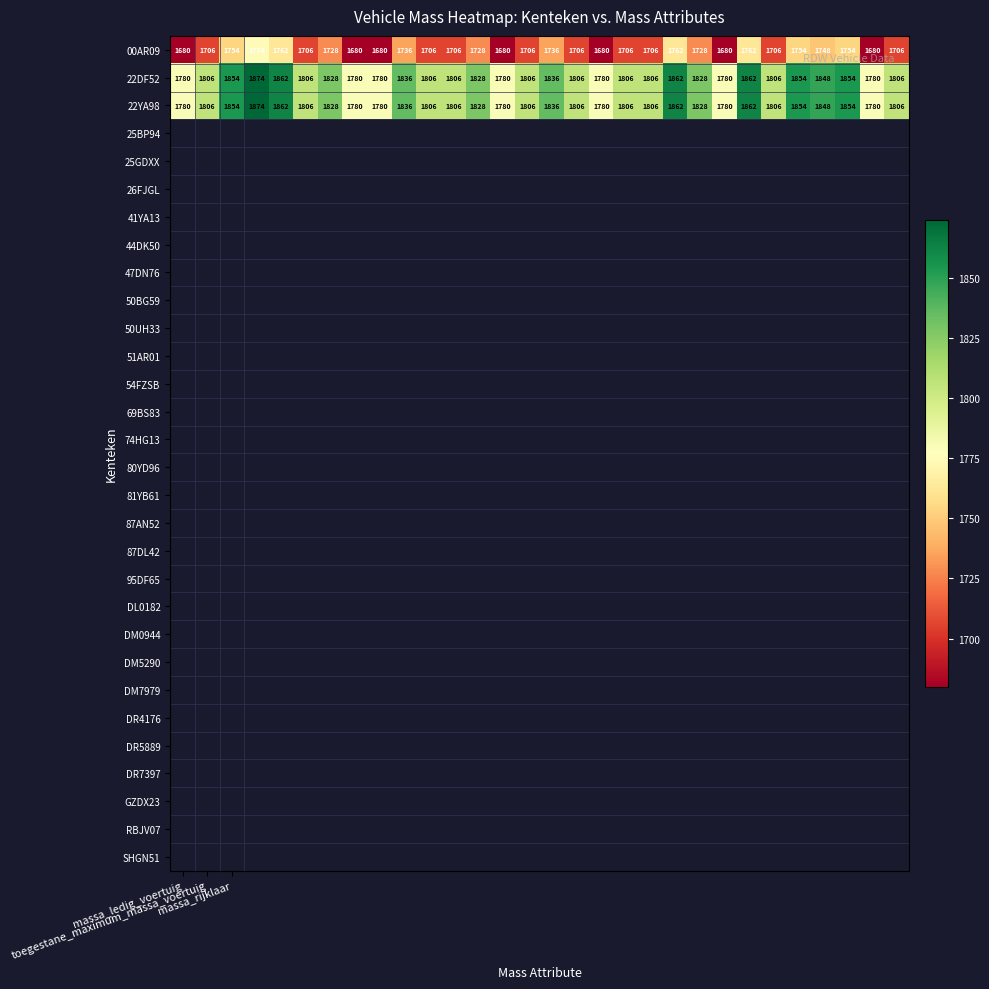

What is the maximum value shown in the chart?

1874